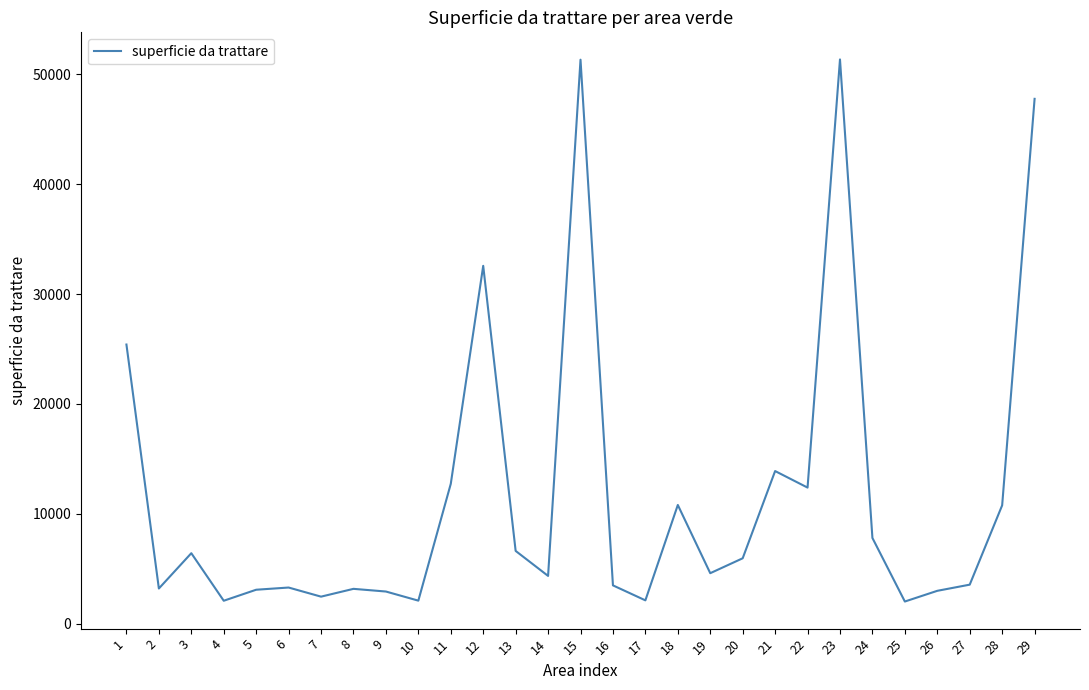

What is the sum of the values at 18 and 5?

13912.0